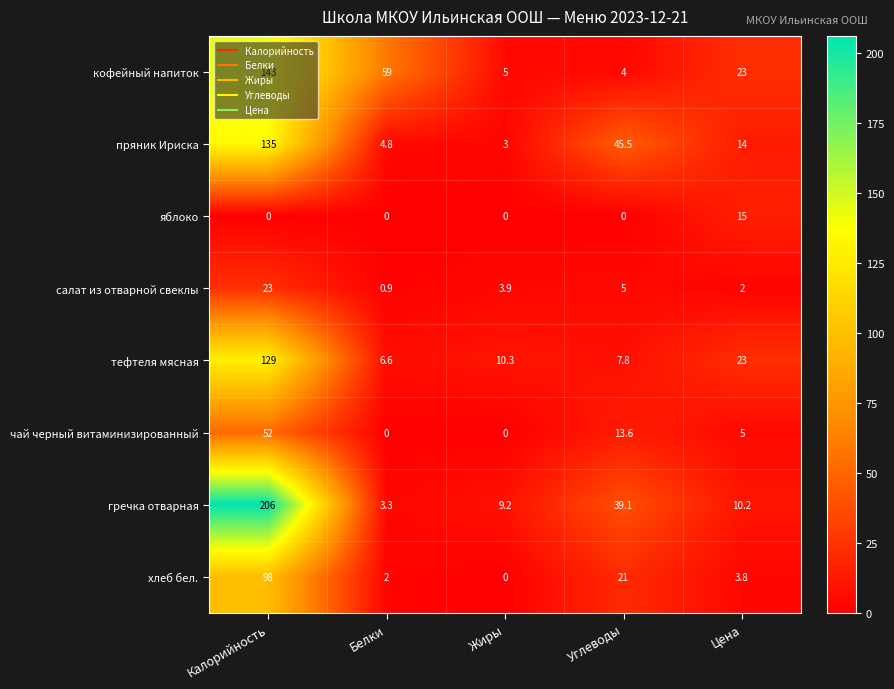

How many distinct data groups are displayed?

8